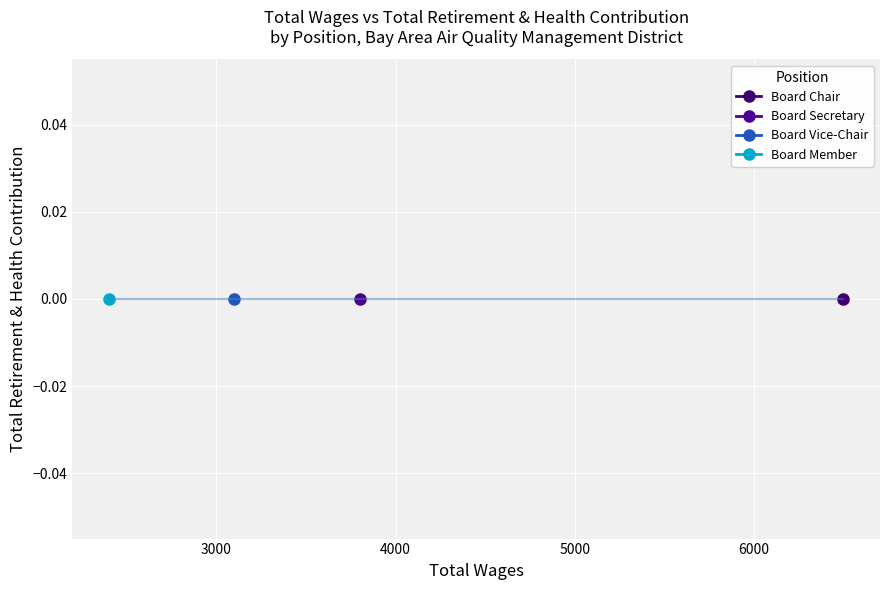

Reading left to right, transcribe all the data shown in this chart.

Total Wages: Board Chair=6500	Board Secretary=3800	Board Vice-Chair=3100	Board Member=2400
Total Retirement & Health Contribution: Board Chair=0	Board Secretary=0	Board Vice-Chair=0	Board Member=0